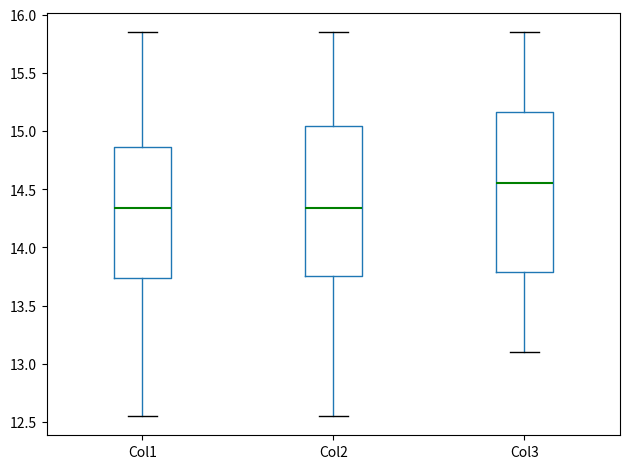

Which box is the tallest, from its lower edge to its upper edge?

Col3